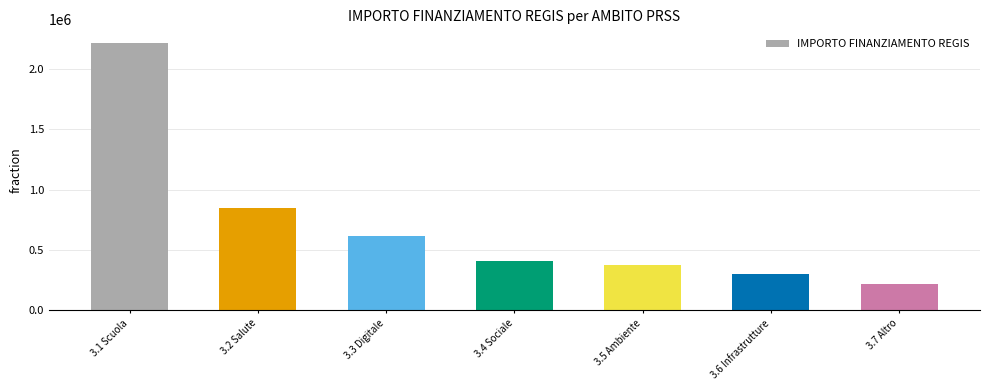

Which has a higher value, 3.3 Digitale or 3.5 Ambiente?

3.3 Digitale